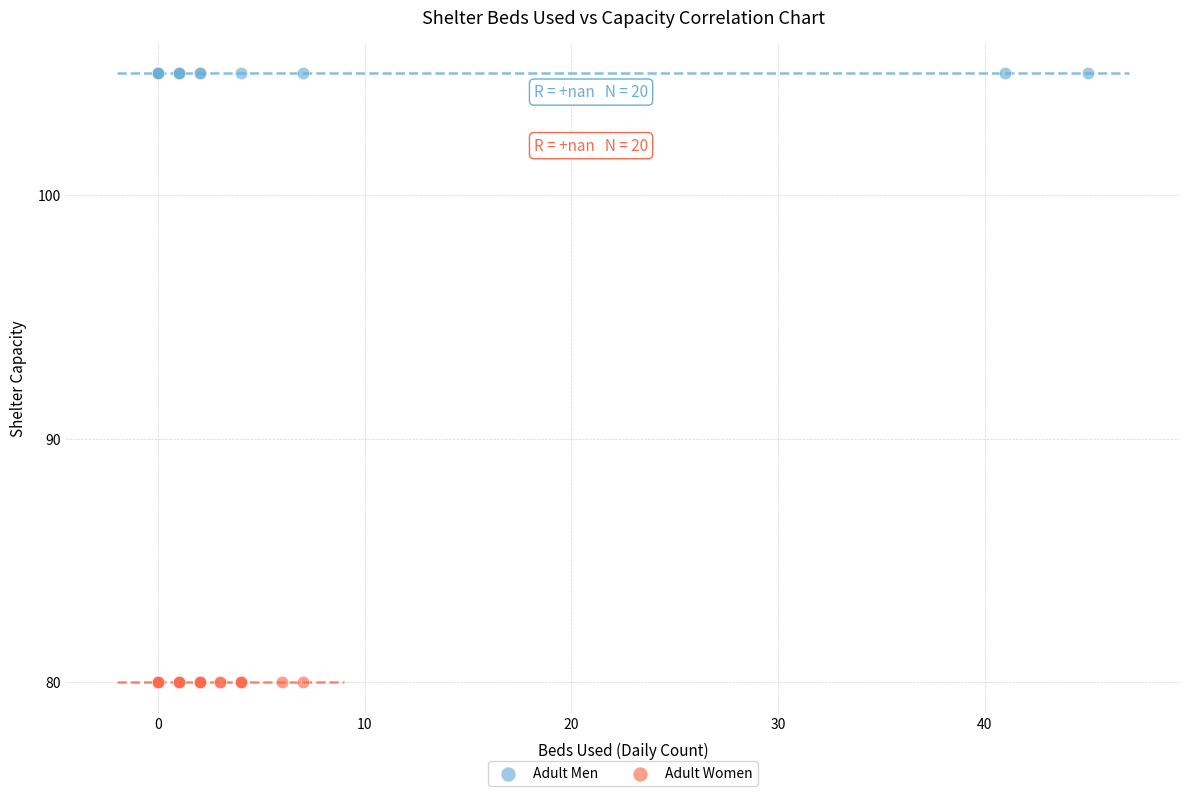

Which series reaches the minimum Y coordinate?

Adult Women